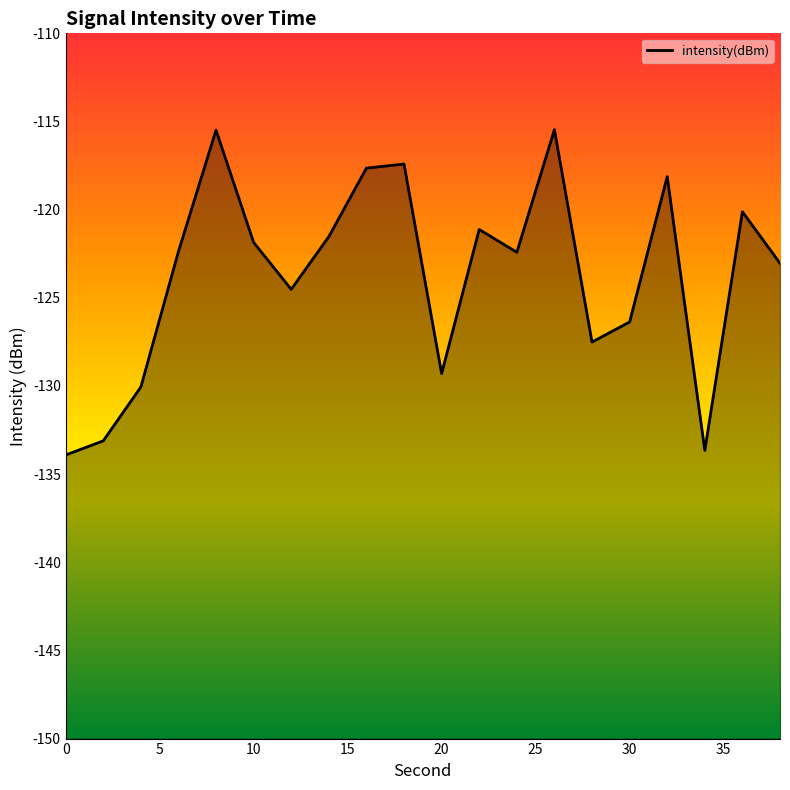

How many values are below -122?

11